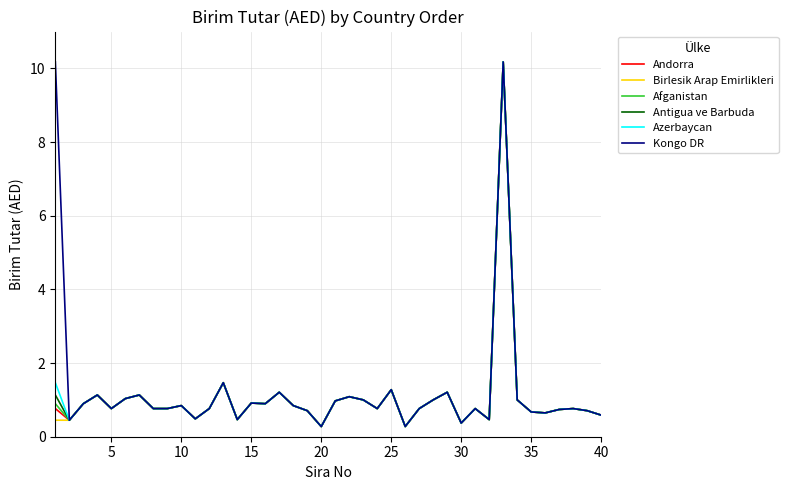

What is the lowest value of the Andorra series?

0.3